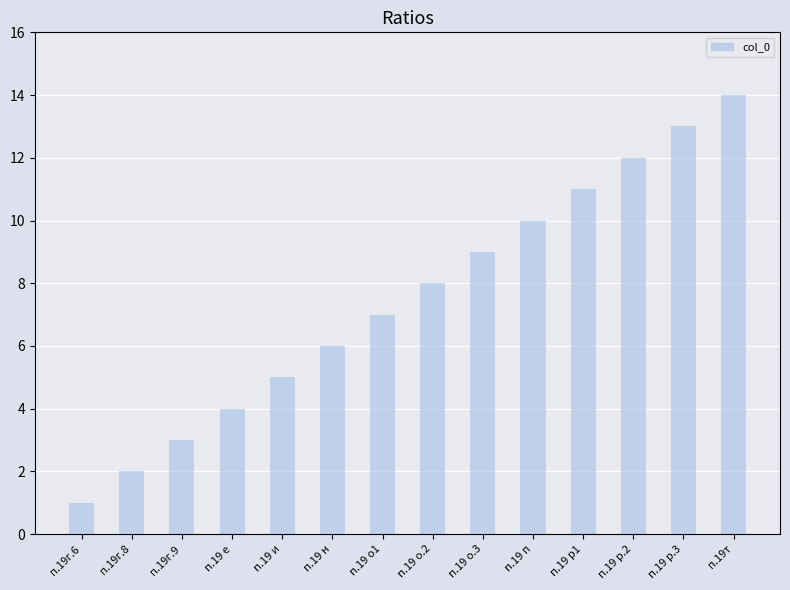

Is it true that the value at п.19 н is 3?

False